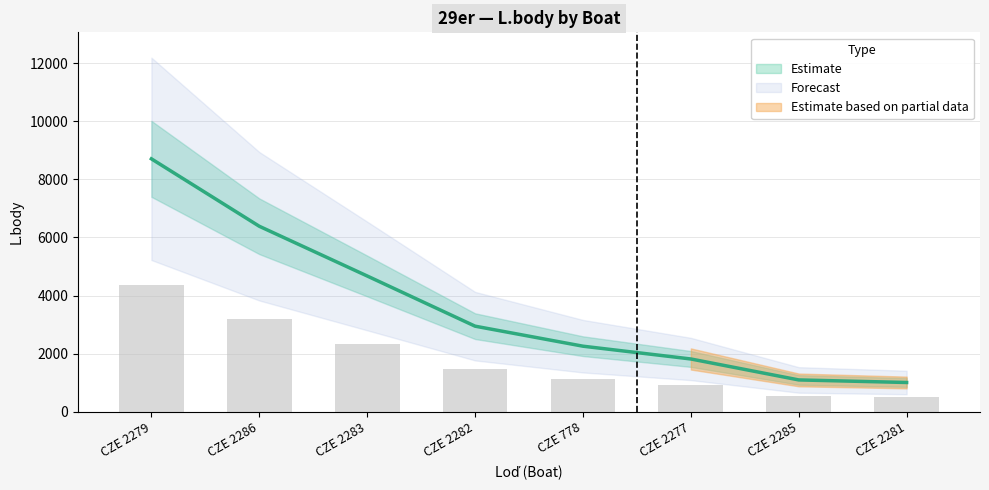

List the labels in order of value, largest first.

CZE 2279, CZE 2286, CZE 2283, CZE 2282, CZE 778, CZE 2277, CZE 2285, CZE 2281